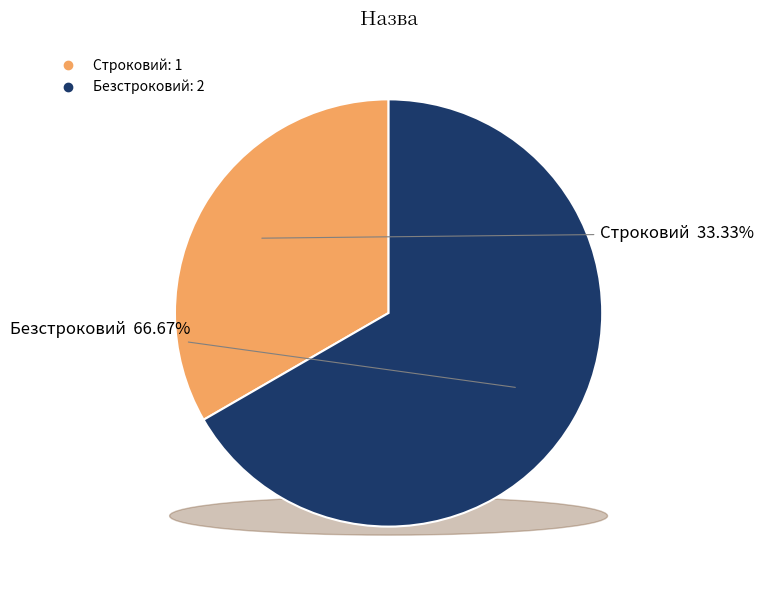

To the nearest percent, what is the average slice percentage?

50%